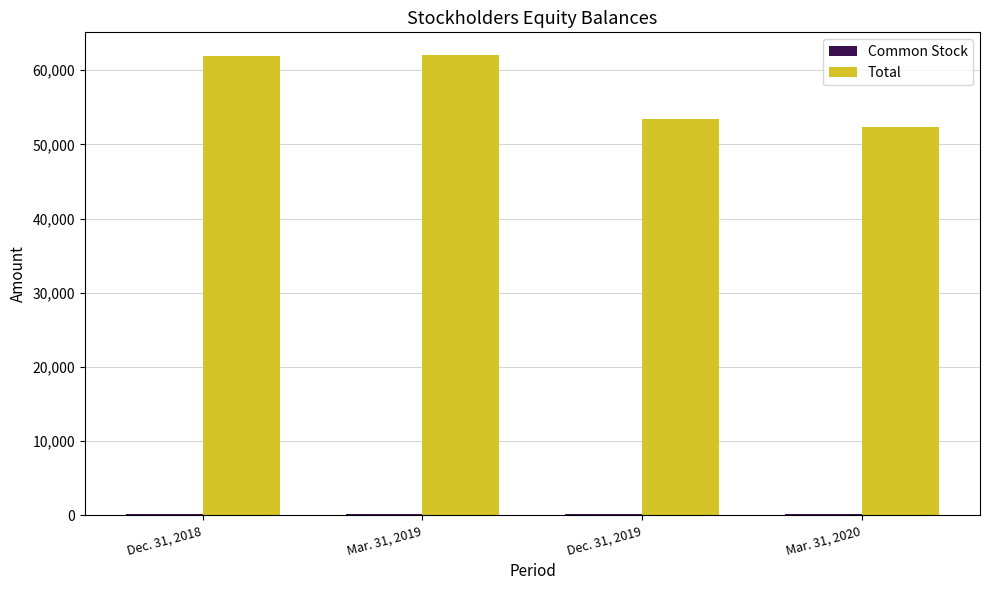

At which label is Total closest to 57210?

Dec. 31, 2019